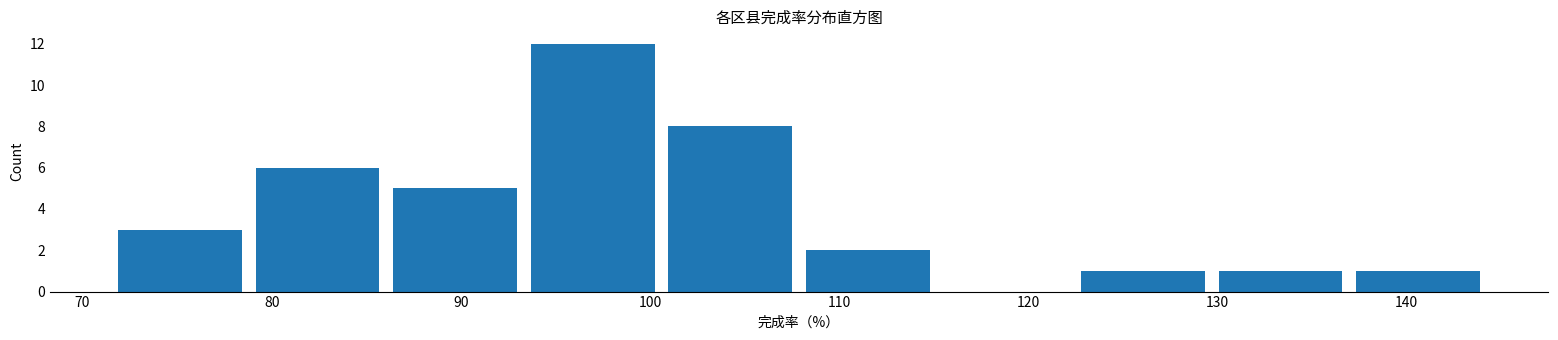

Reading left to right, list every bar in this chart as the range it spans on the x-axis followed by its height. Neither the bar edges nor the heights are printed on the chart, so give them approximately, as read against the axes.

72 to 79: 3
79 to 86: 6
86 to 94: 5
94 to 101: 12
101 to 108: 8
108 to 116: 2
116 to 123: 0
123 to 130: 1
130 to 137: 1
137 to 145: 1